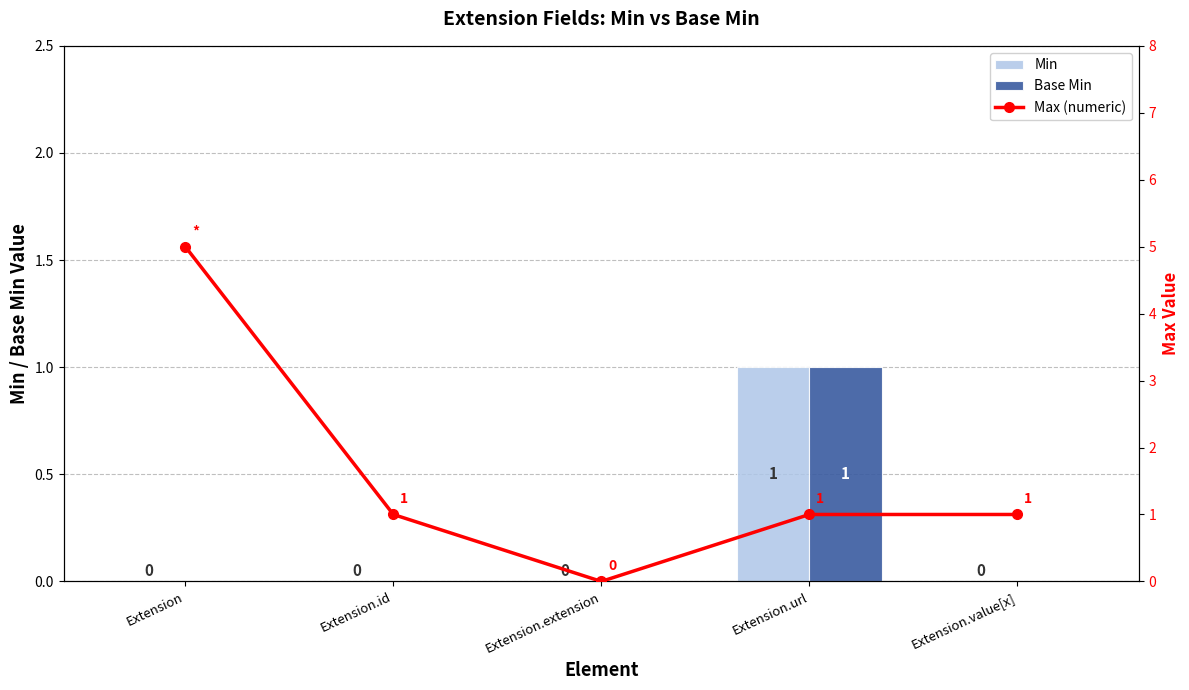

At which label is Max (numeric) closest to 2?

Extension.id